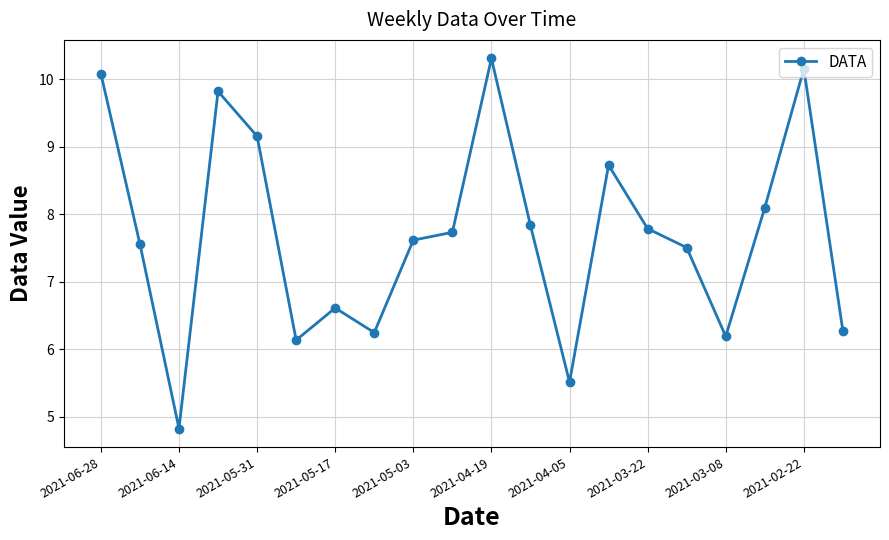

What is the smallest value displayed?

4.8